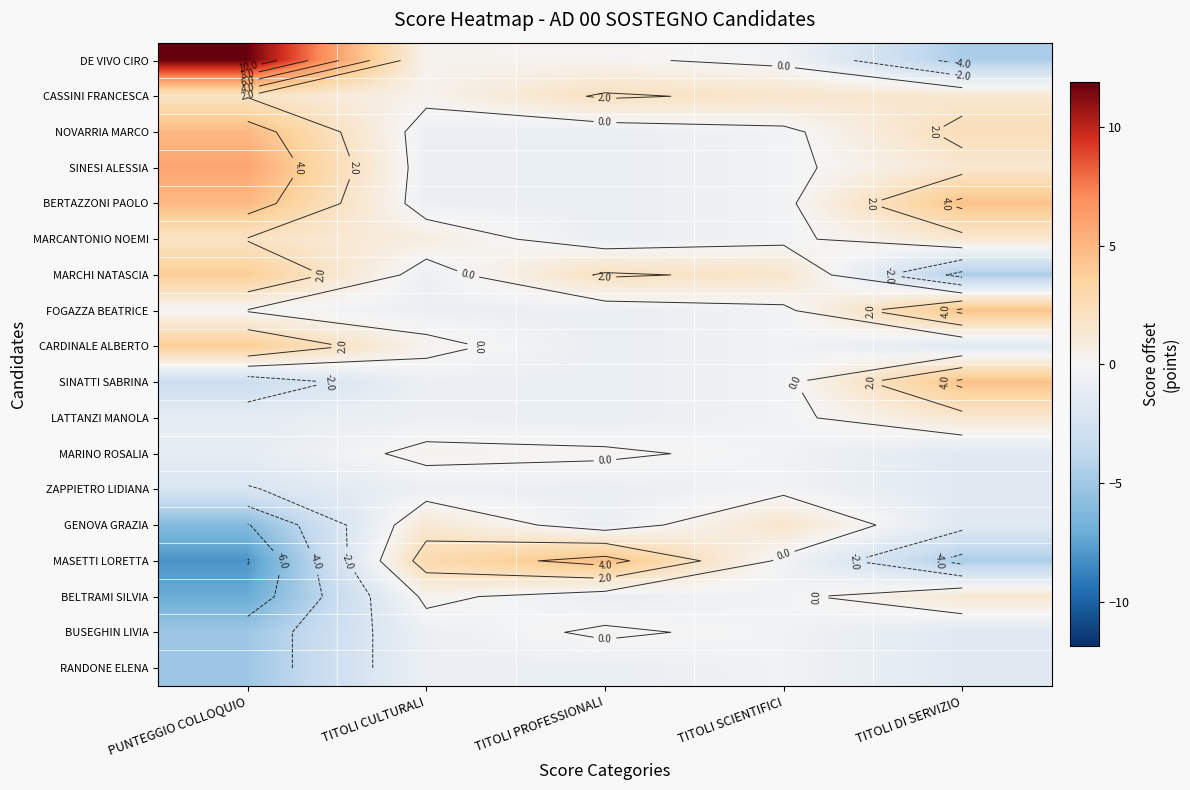

The RANDONE ELENA series shows -1.2 at TITOLI PROFESSIONALI. True or false?

False